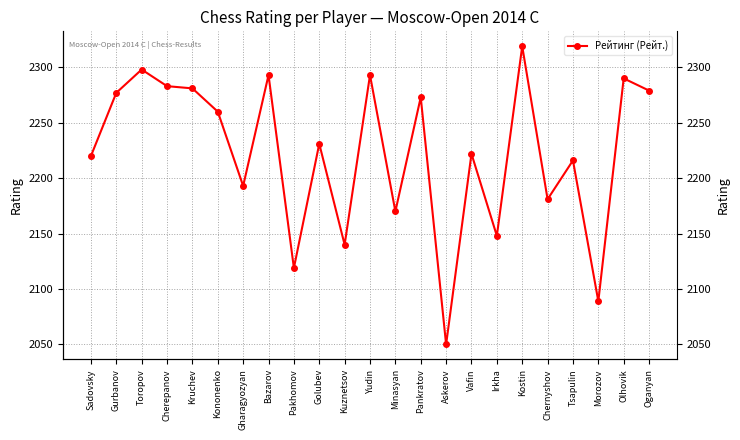

What is the difference between the second highest and second lowest values?

209